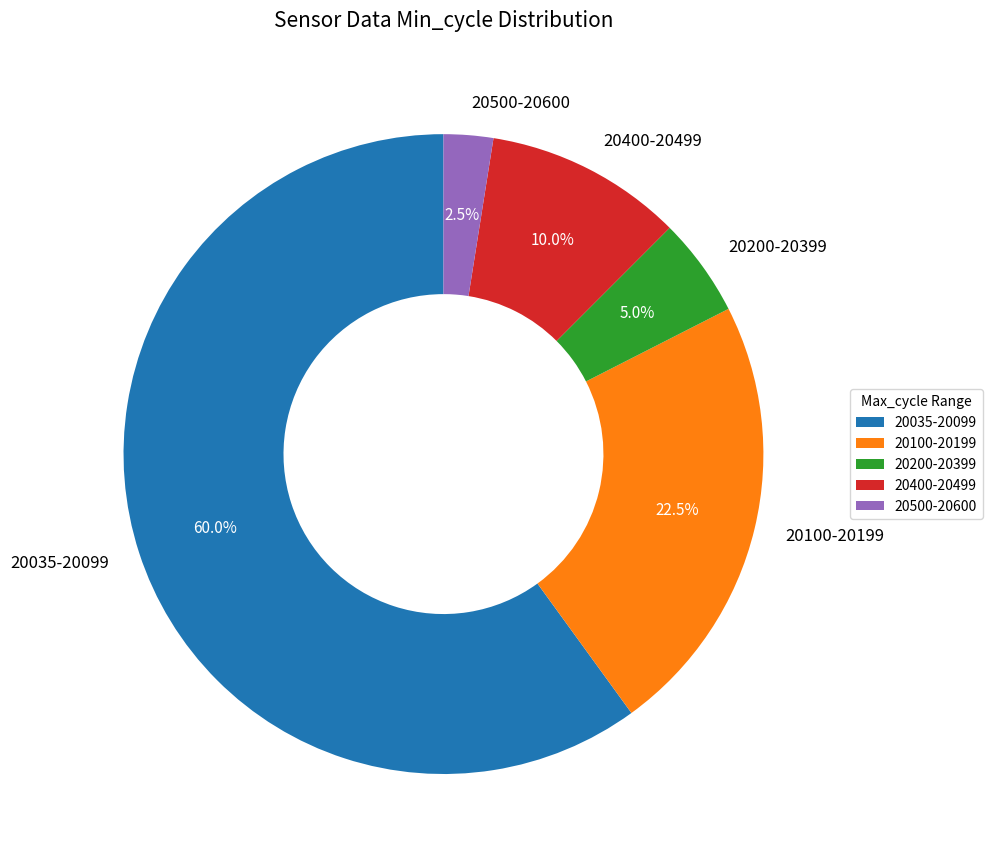

How many segments does this pie chart have?

5